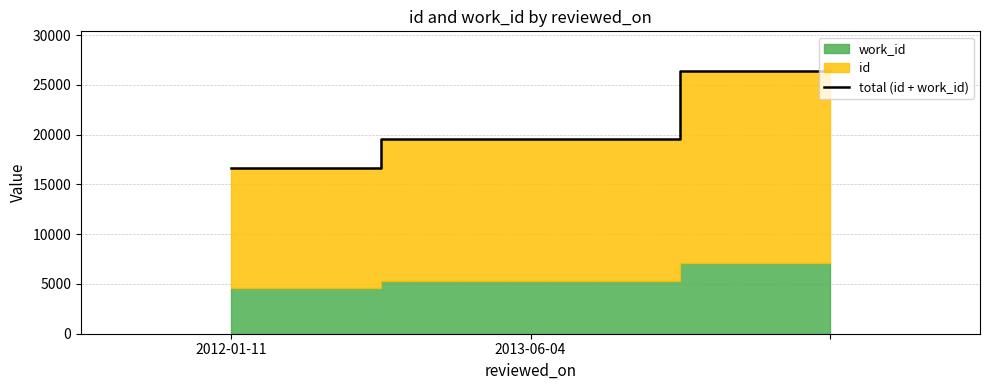

What position from the right is 2012-01-11?

3